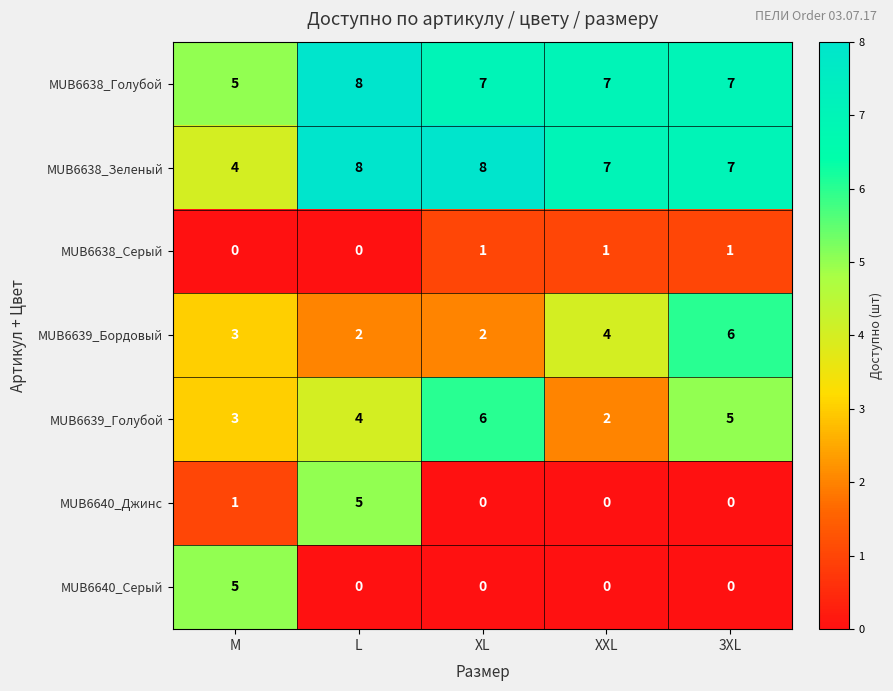

The MUB6640_Джинс series shows -2 at XXL. True or false?

False